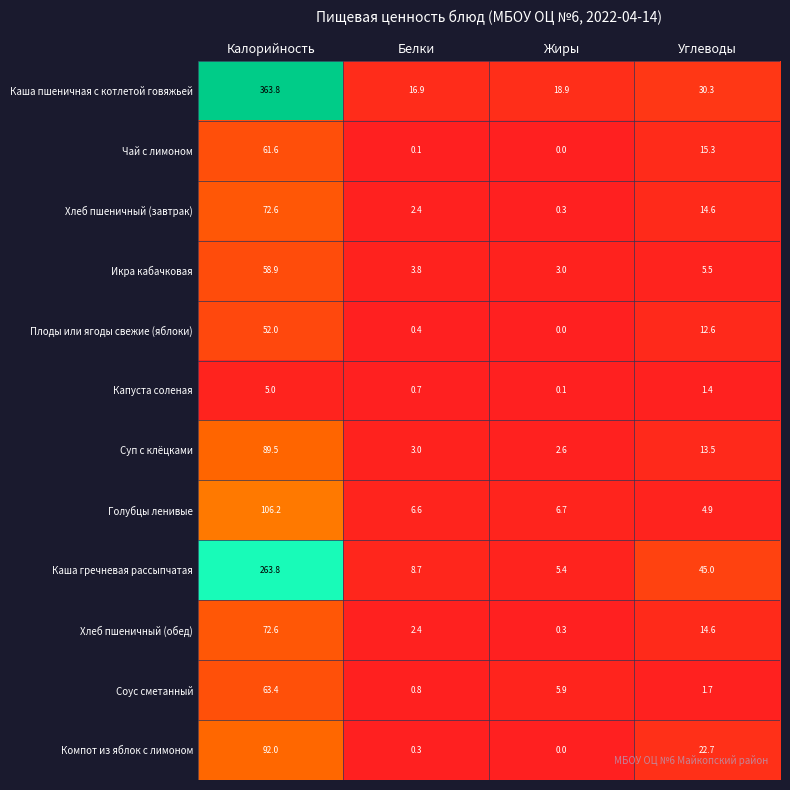

What is the difference between the Чай с лимоном values at Калорийность and Белки?

61.5